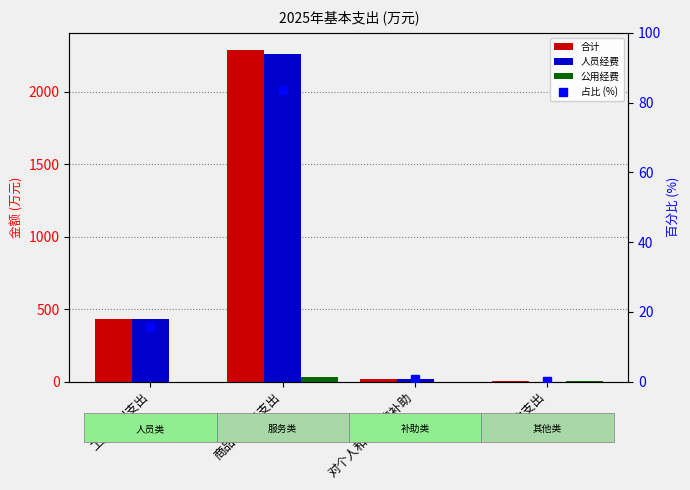

Which category has the highest value in the 公用经费 series?

商品和服务支出